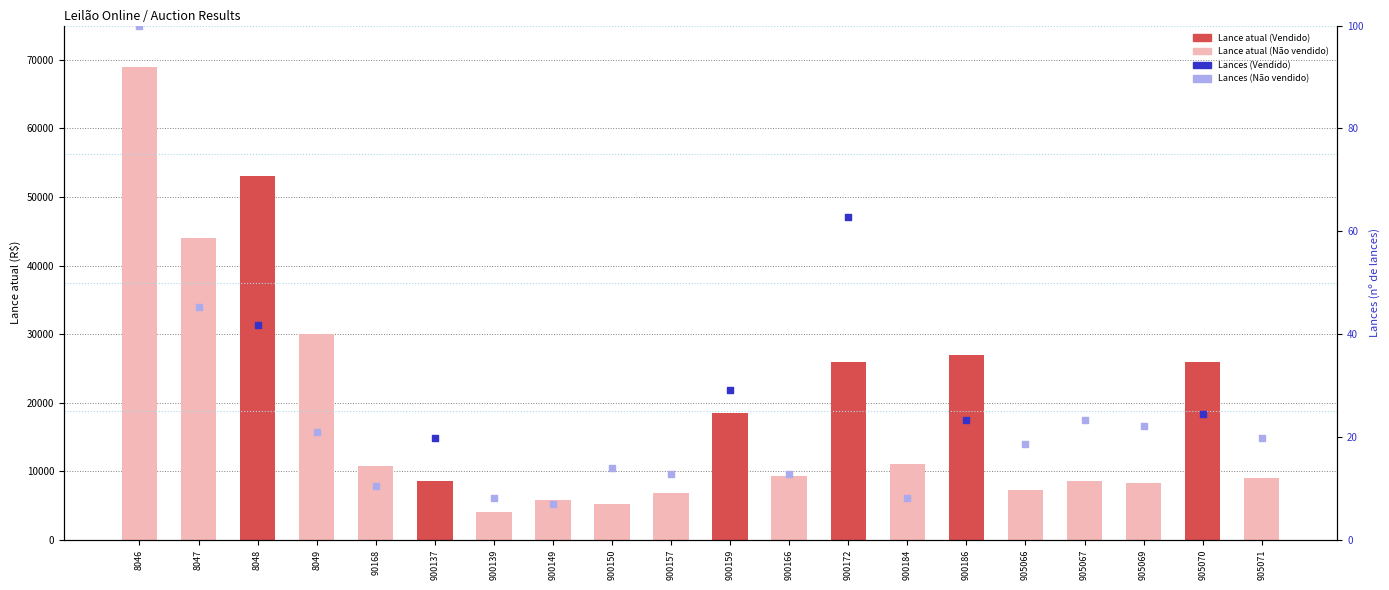

Which series contains the highest Y value?

Lance atual (Não vendido)